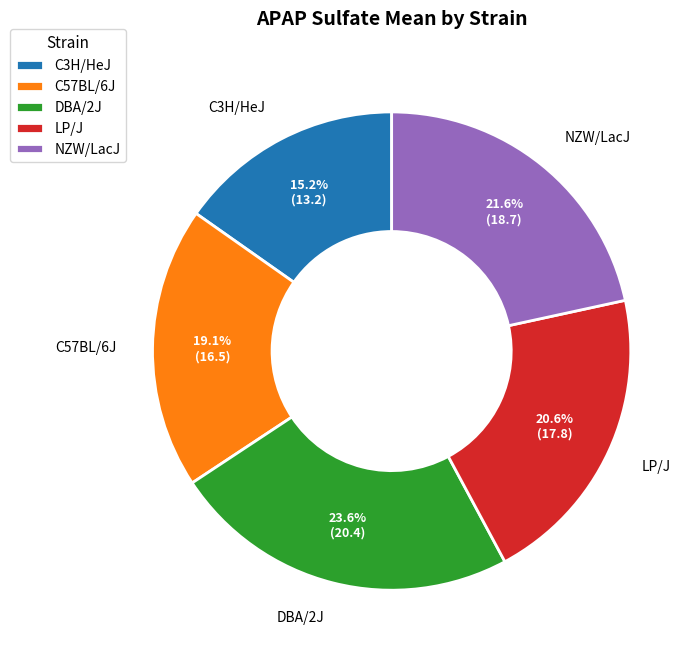

Count the number of slices in the pie.

5